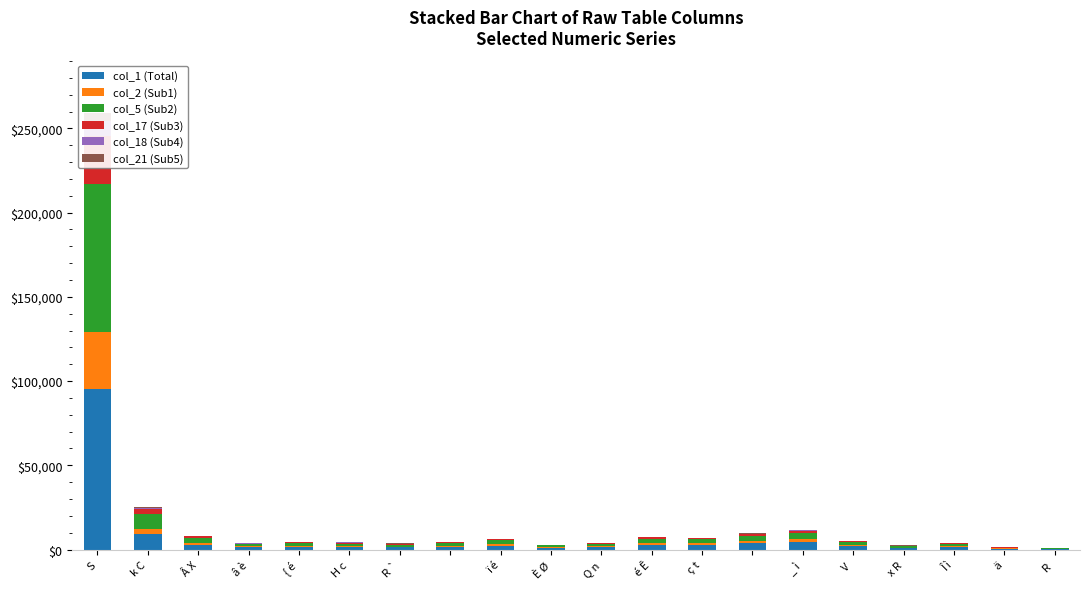

How many bars are there in total?

120